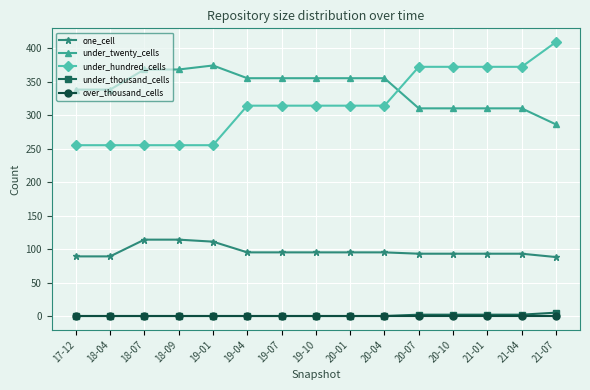

What is the label of the 4th point from the left?

18-09